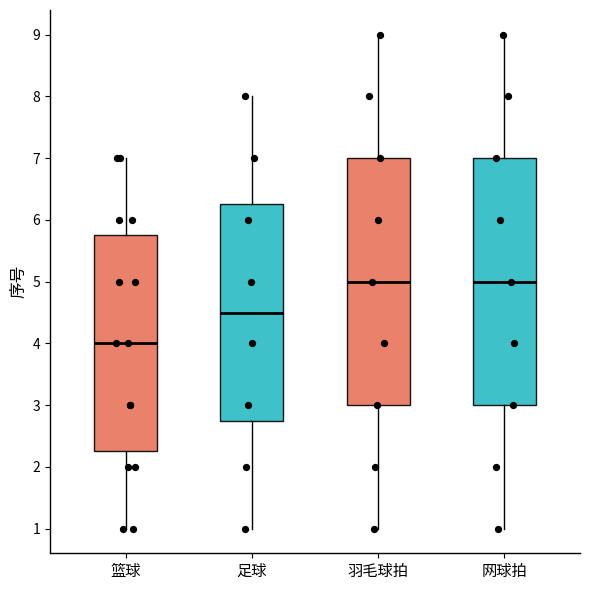

Reading left to right, transcribe this box plot: for each box, give where its median line is, the range the box spans, and where its two whiskers end, as read against the y-axis. The values are not printed on the chart, so give them approximately, as read against the axis.

篮球: median 4.0, box 2.3 to 5.8, whiskers 1.0 to 7.0
足球: median 4.5, box 2.8 to 6.3, whiskers 1.0 to 8.0
羽毛球拍: median 5.0, box 3.0 to 7.0, whiskers 1.0 to 9.0
网球拍: median 5.0, box 3.0 to 7.0, whiskers 1.0 to 9.0